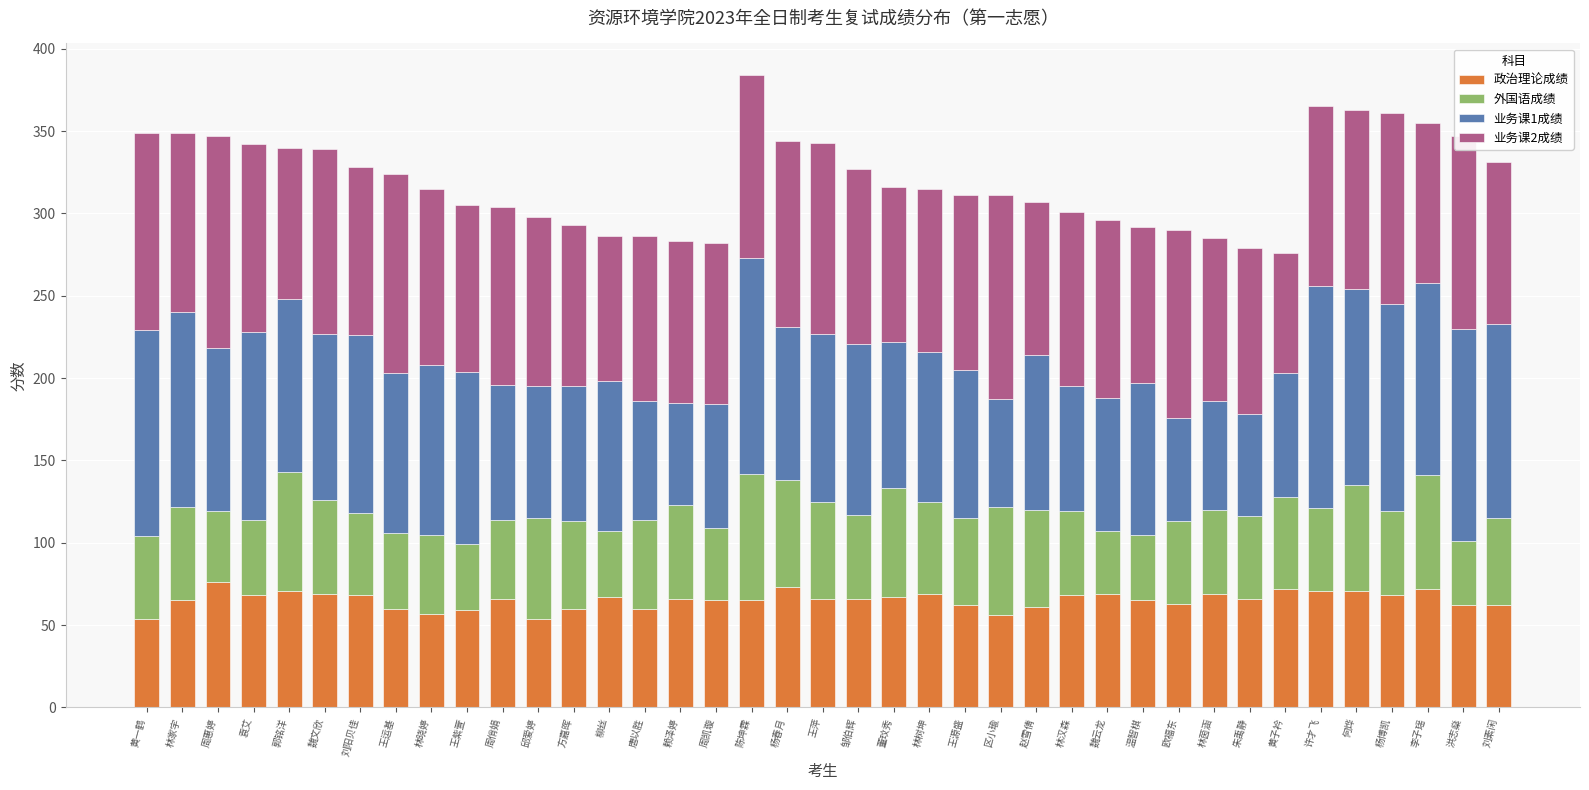

What is the sum of all 政治理论成绩 values?

2548